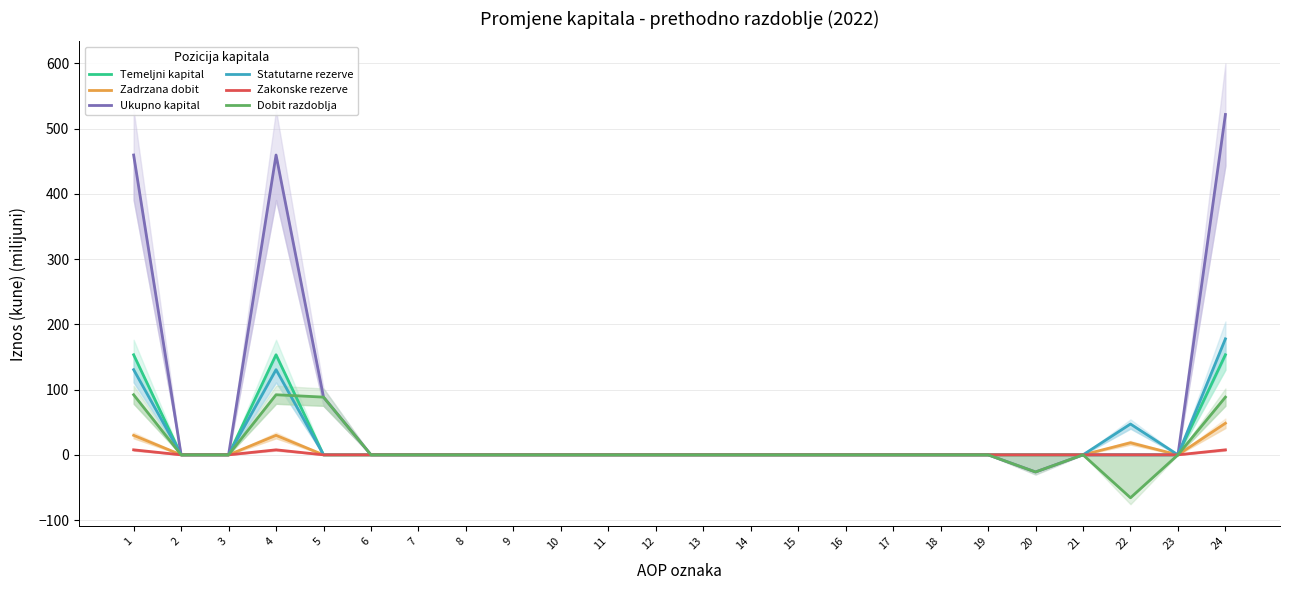

What are all the series names shown in the legend?

Temeljni kapital, Zadrzana dobit, Ukupno kapital, Statutarne rezerve, Zakonske rezerve, Dobit razdoblja